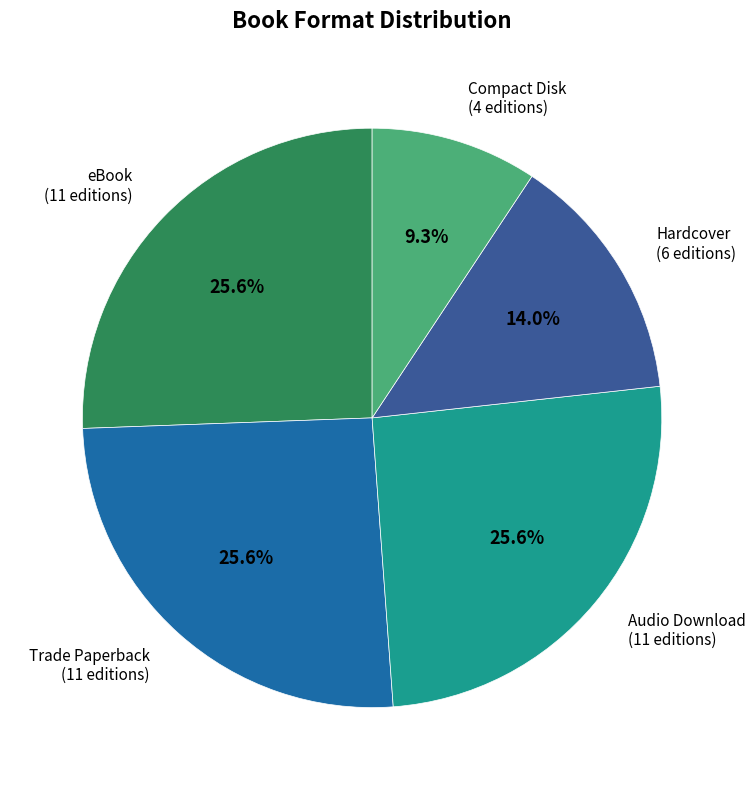

Is there any slice that represents more than half of the pie?

No